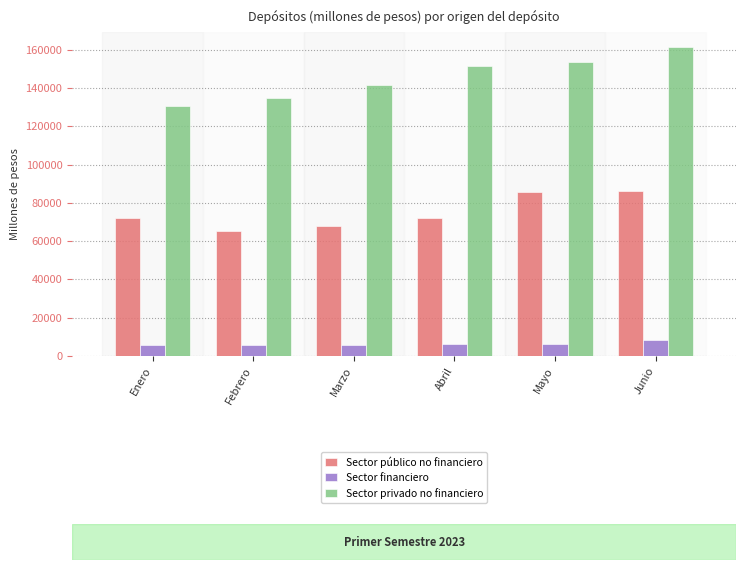

True or false: Sector privado no financiero has a value of 43452.9 at Enero.

False